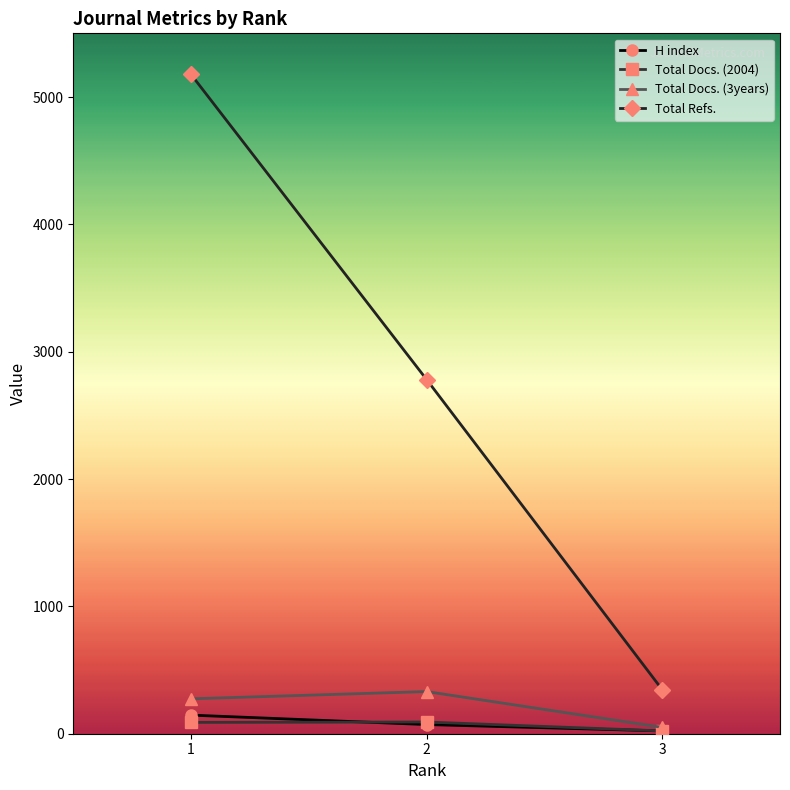

Where is Total Docs. (2004) nearest to the value 57?

1